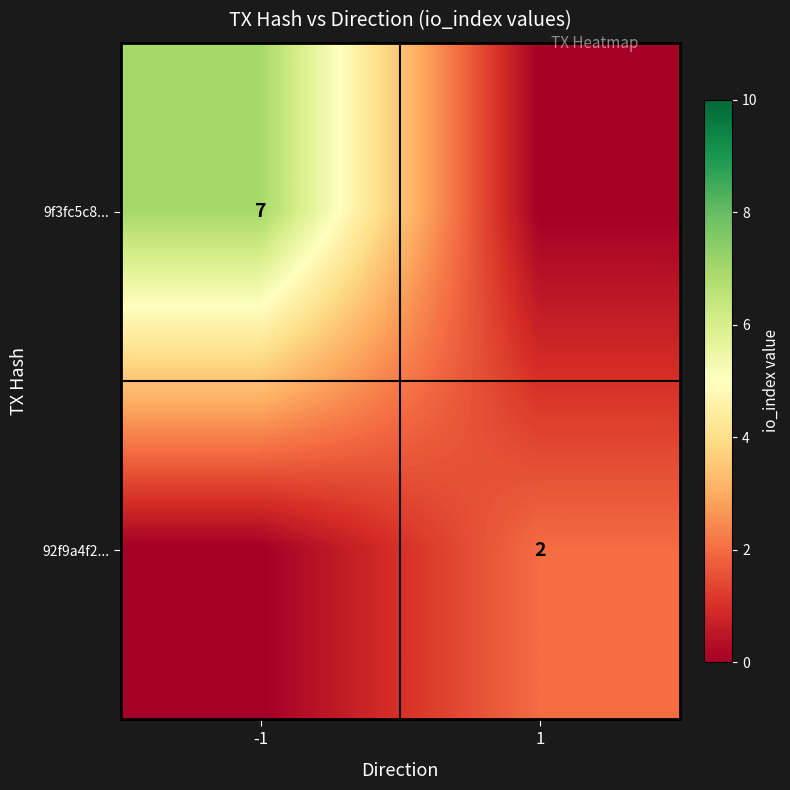

True or false: 9f3fc5c8... has a value of 11 at -1.

False